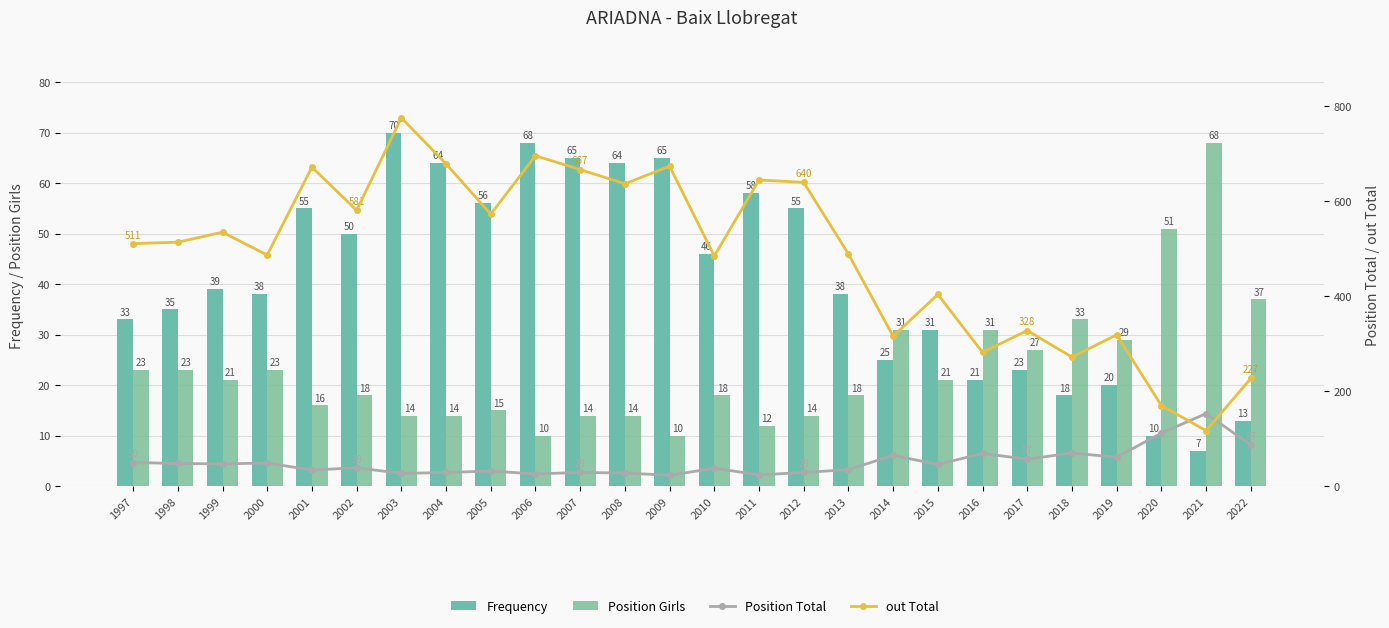

Is the value of Position Girls at 2019 greater than the value of Position Total at 2006?

Yes